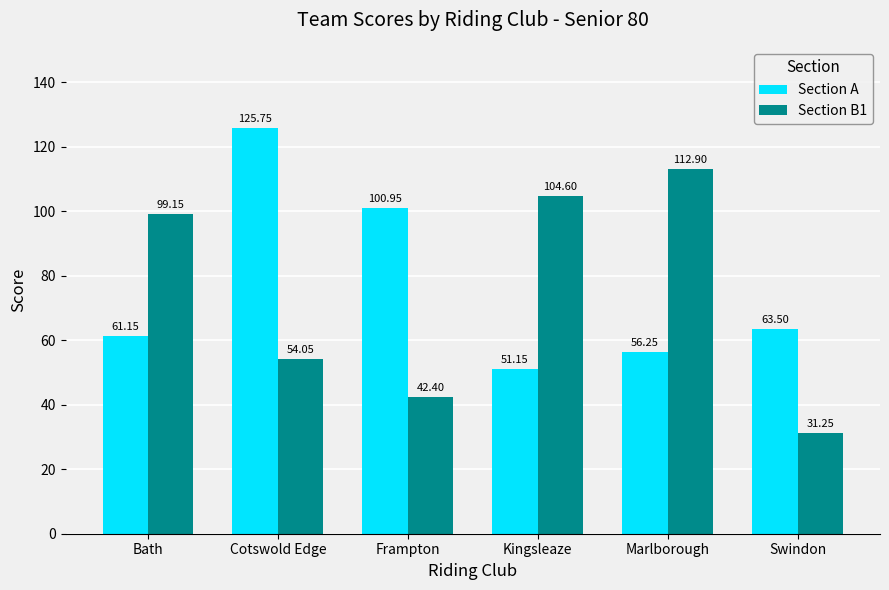

The value of Section B1 at Swindon is 31.2. True or false?

True